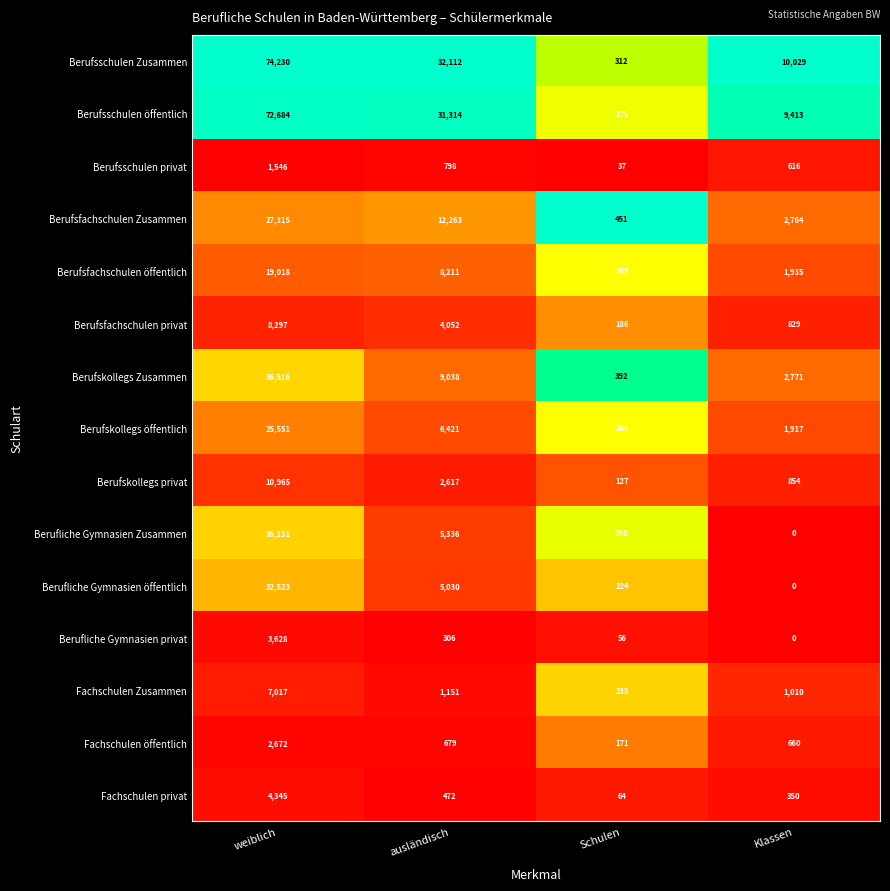

Between weiblich and Klassen, which series saw the biggest shift?

Berufsschulen Zusammen